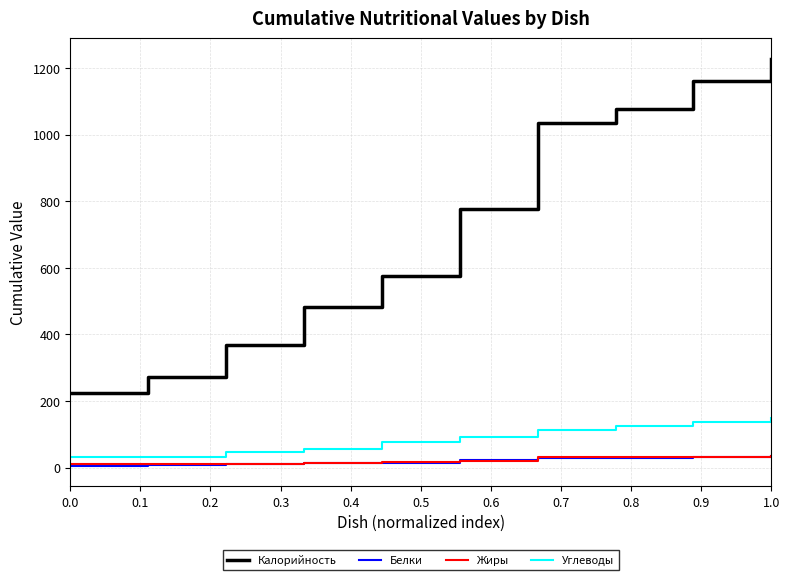

Which series has the largest total across all categories?

Калорийность